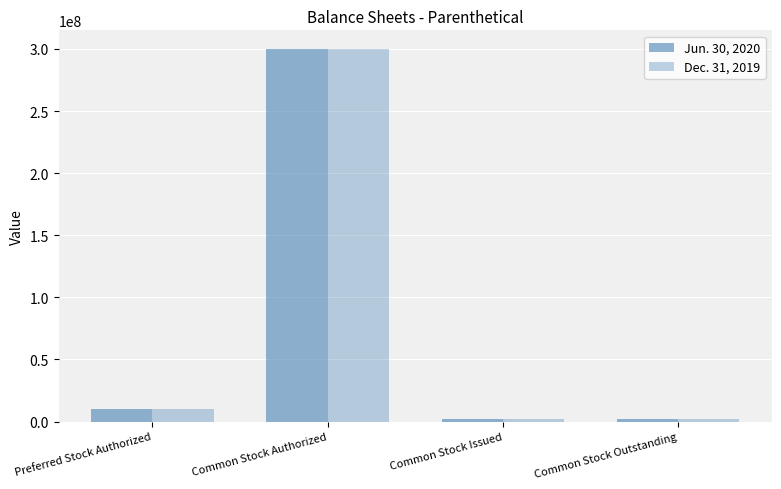

How many bars are there in each group?

2